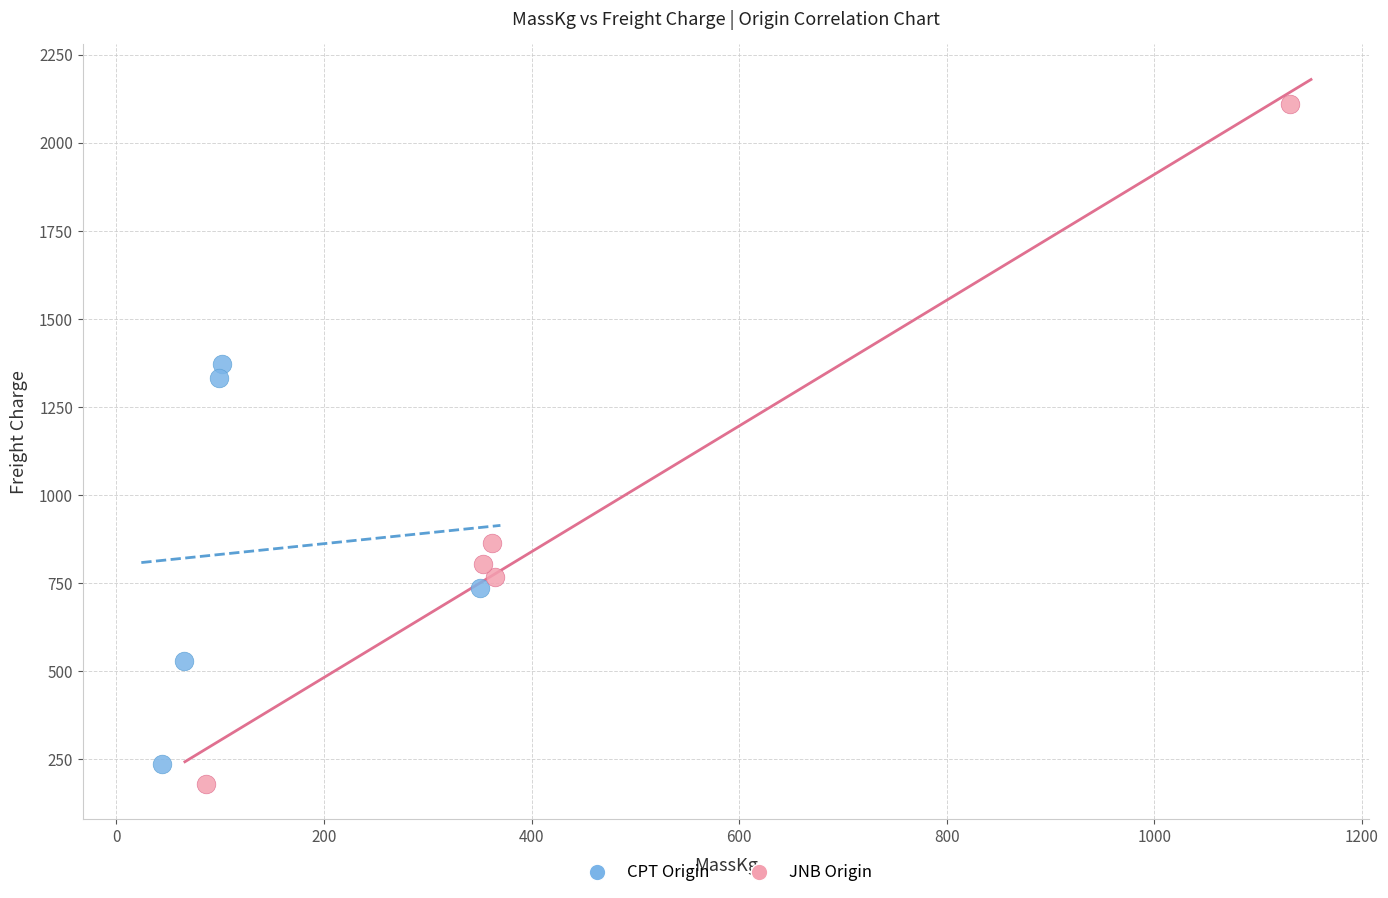

Which series reaches the maximum Y coordinate?

JNB Origin